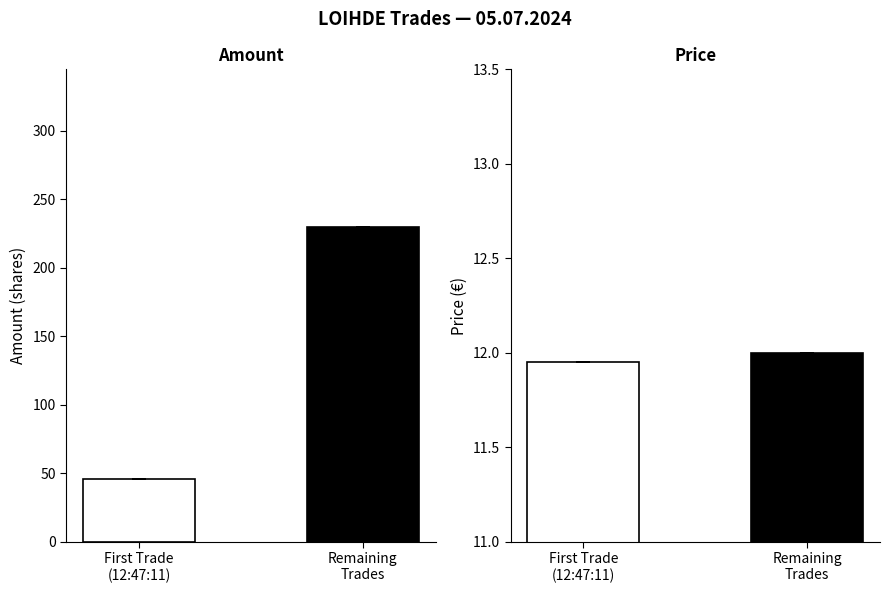

Which series has the largest total across all categories?

Amount